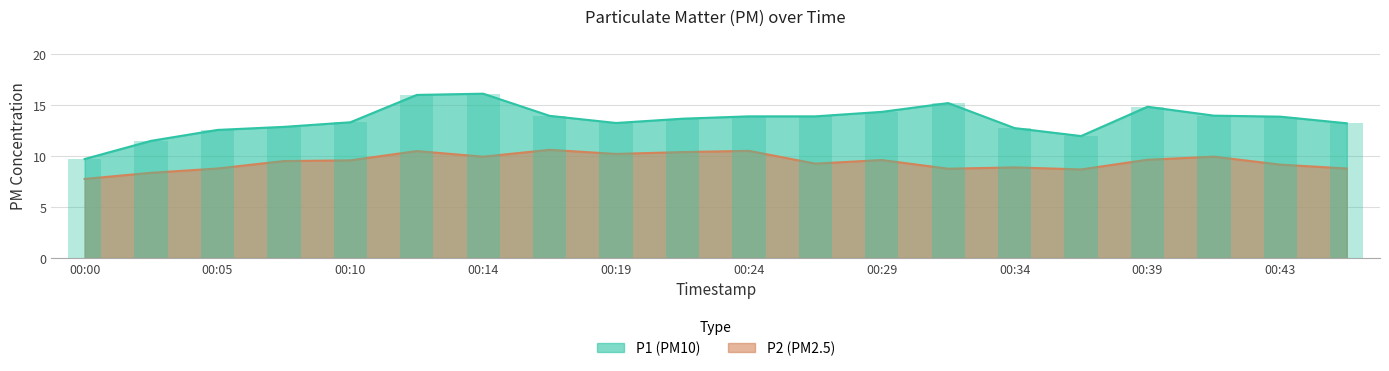

What is the total value across all series at 00:07?

22.4